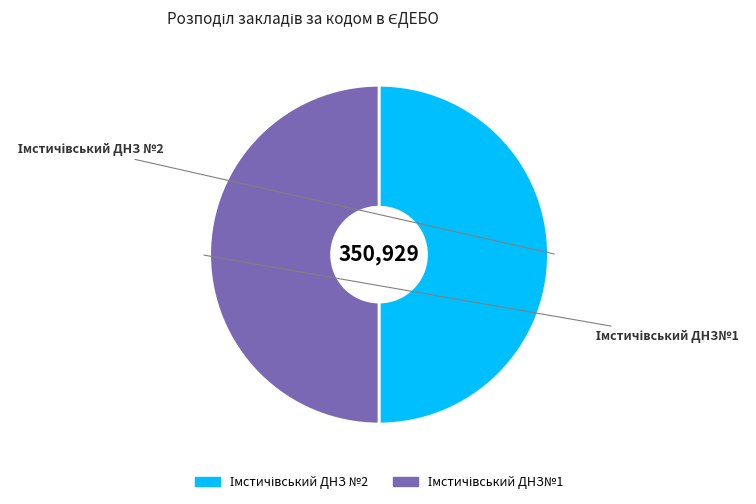

Count the number of slices in the pie.

2